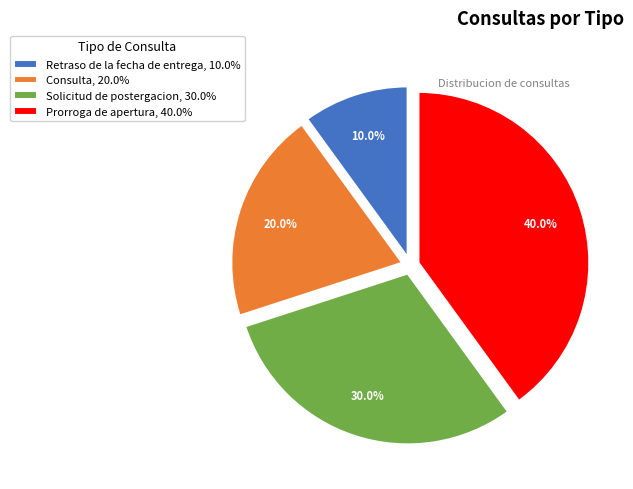

To the nearest percent, what is the average slice percentage?

25%